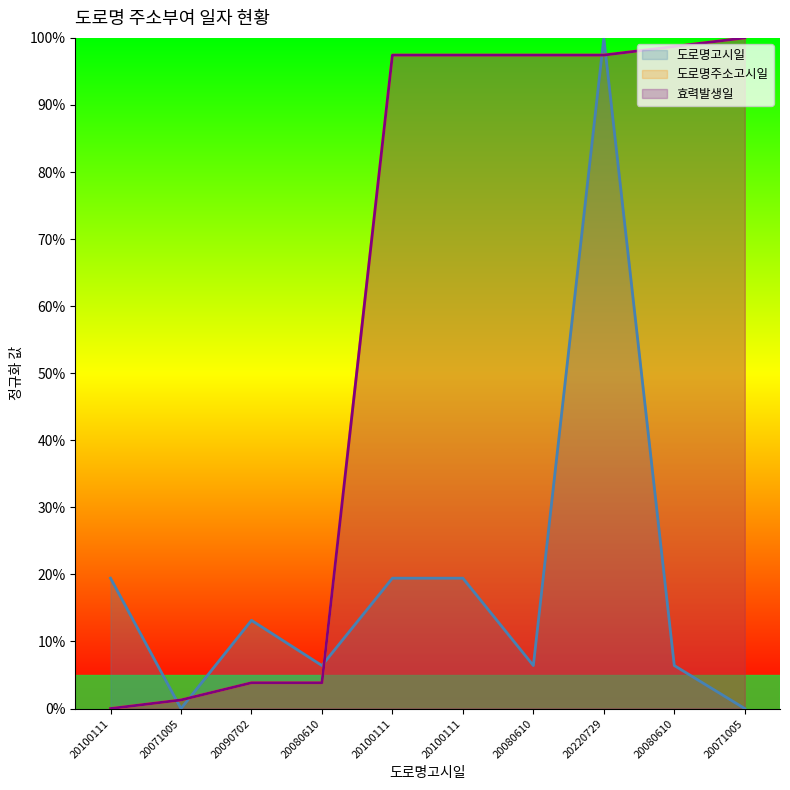

At 5, list the series in order from smallest to largest.

도로명고시일, 도로명주소고시일, 효력발생일